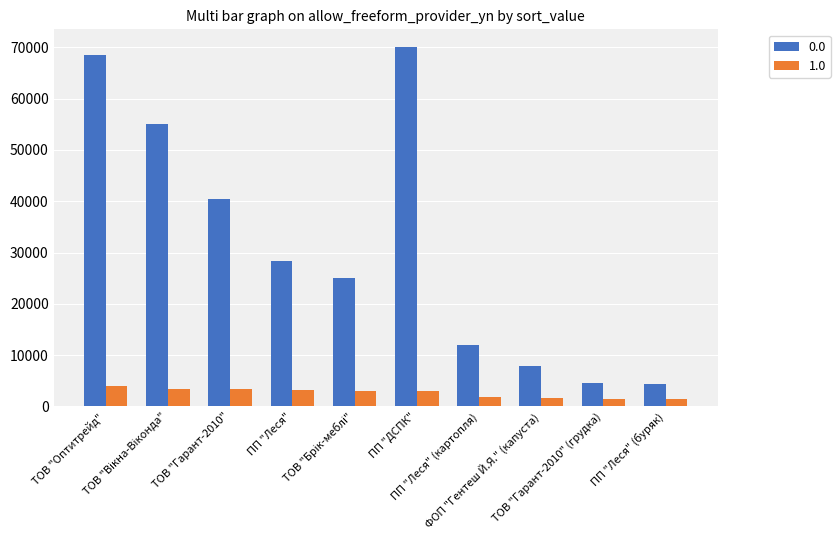

Rank the series by their maximum value, from lowest to highest.

1.0, 0.0